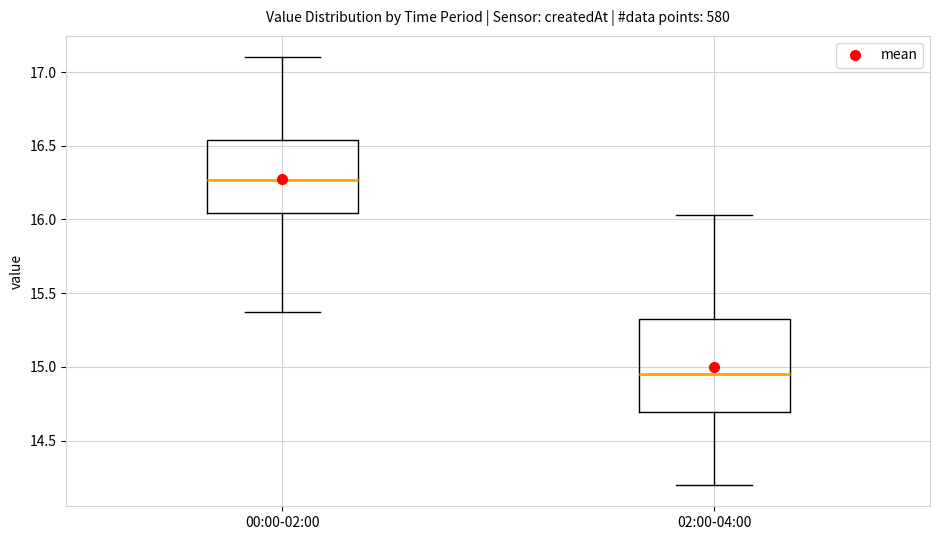

Where does the median line of the box for 00:00-02:00 sit on the y-axis? The values are not printed on the chart, so give them approximately, as read against the axis.

16.25